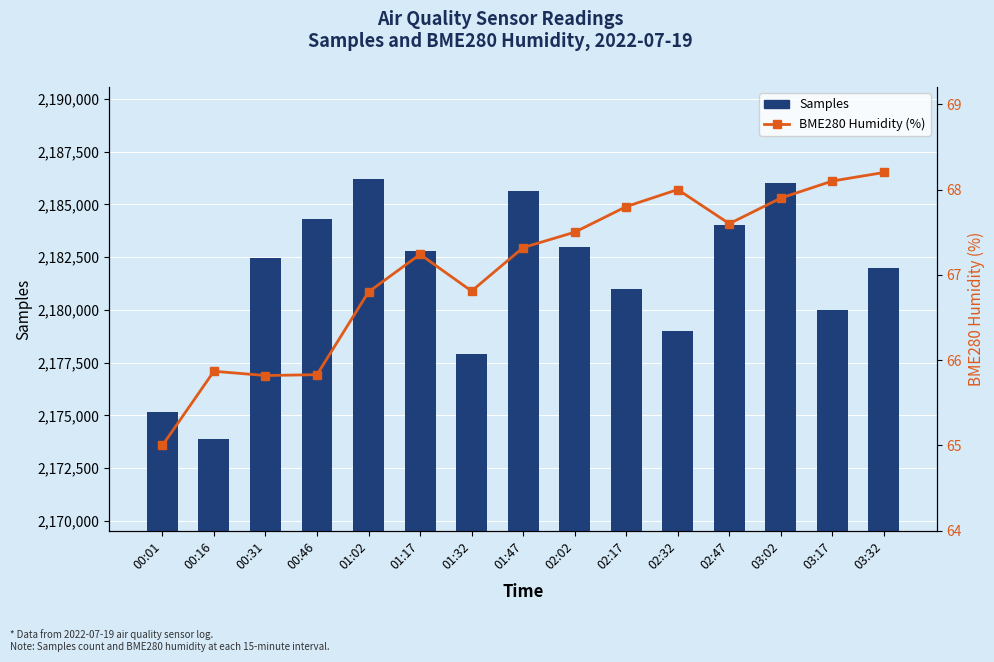

True or false: Samples has a value of 2184000.0 at 02:47.

True